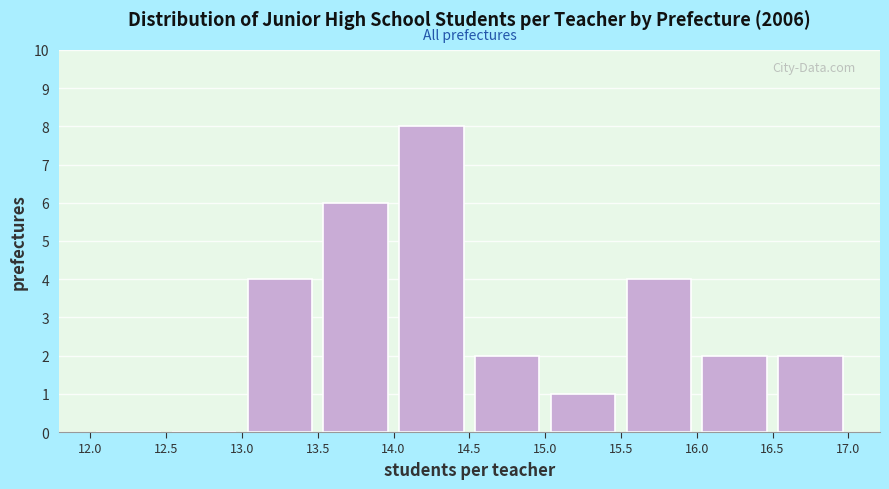

Reading left to right, list every bar in this chart as the range it spans on the x-axis followed by its height. The values are not printed on the chart, so give them approximately, as read against the axis.

12.0 to 12.5: 0
12.5 to 13.0: 0
13.0 to 13.5: 4
13.5 to 14.0: 6
14.0 to 14.5: 8
14.5 to 15.0: 2
15.0 to 15.5: 1
15.5 to 16.0: 4
16.0 to 16.5: 2
16.5 to 17.0: 2